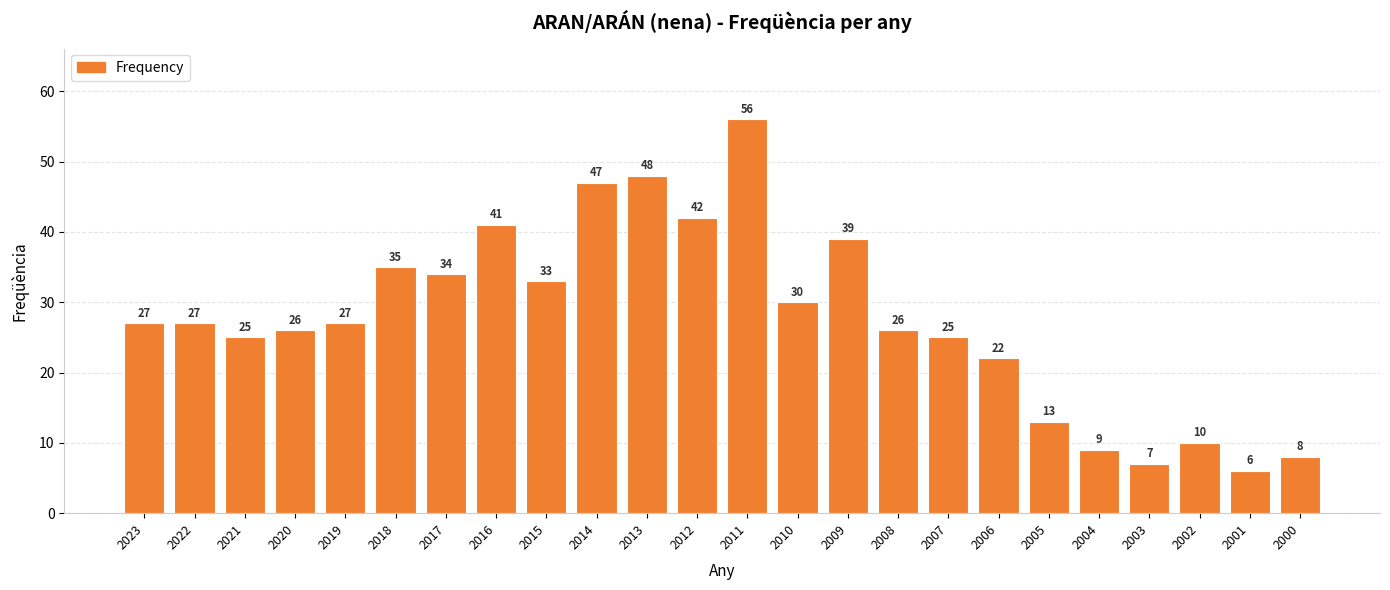

Approximately how many times larger is the value at 2006 compared to 2002?

2.2